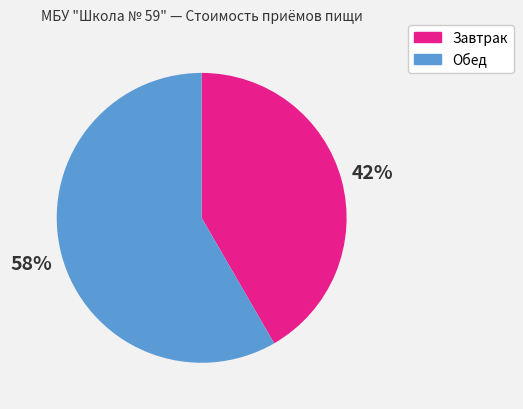

To the nearest percent, what is the average slice percentage?

50%